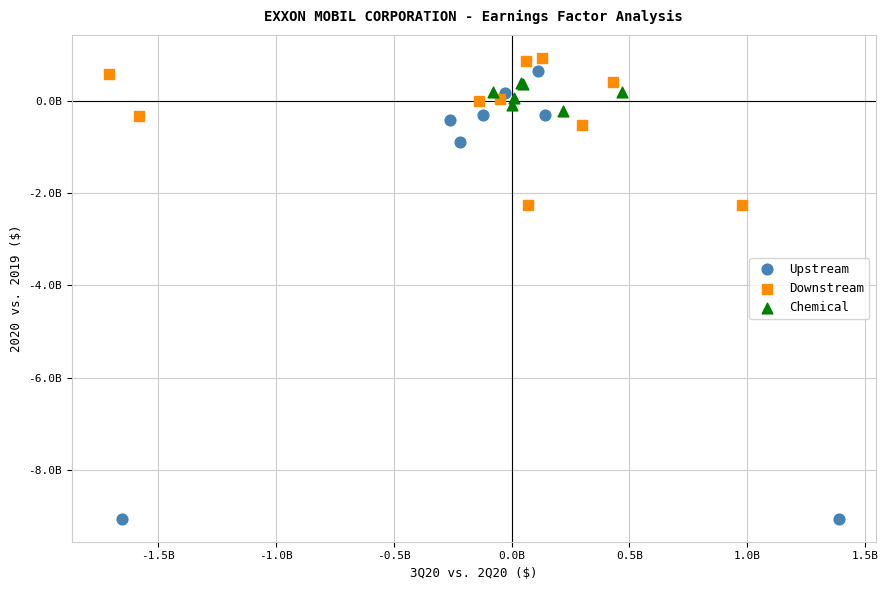

Which series contains the lowest Y value?

Upstream